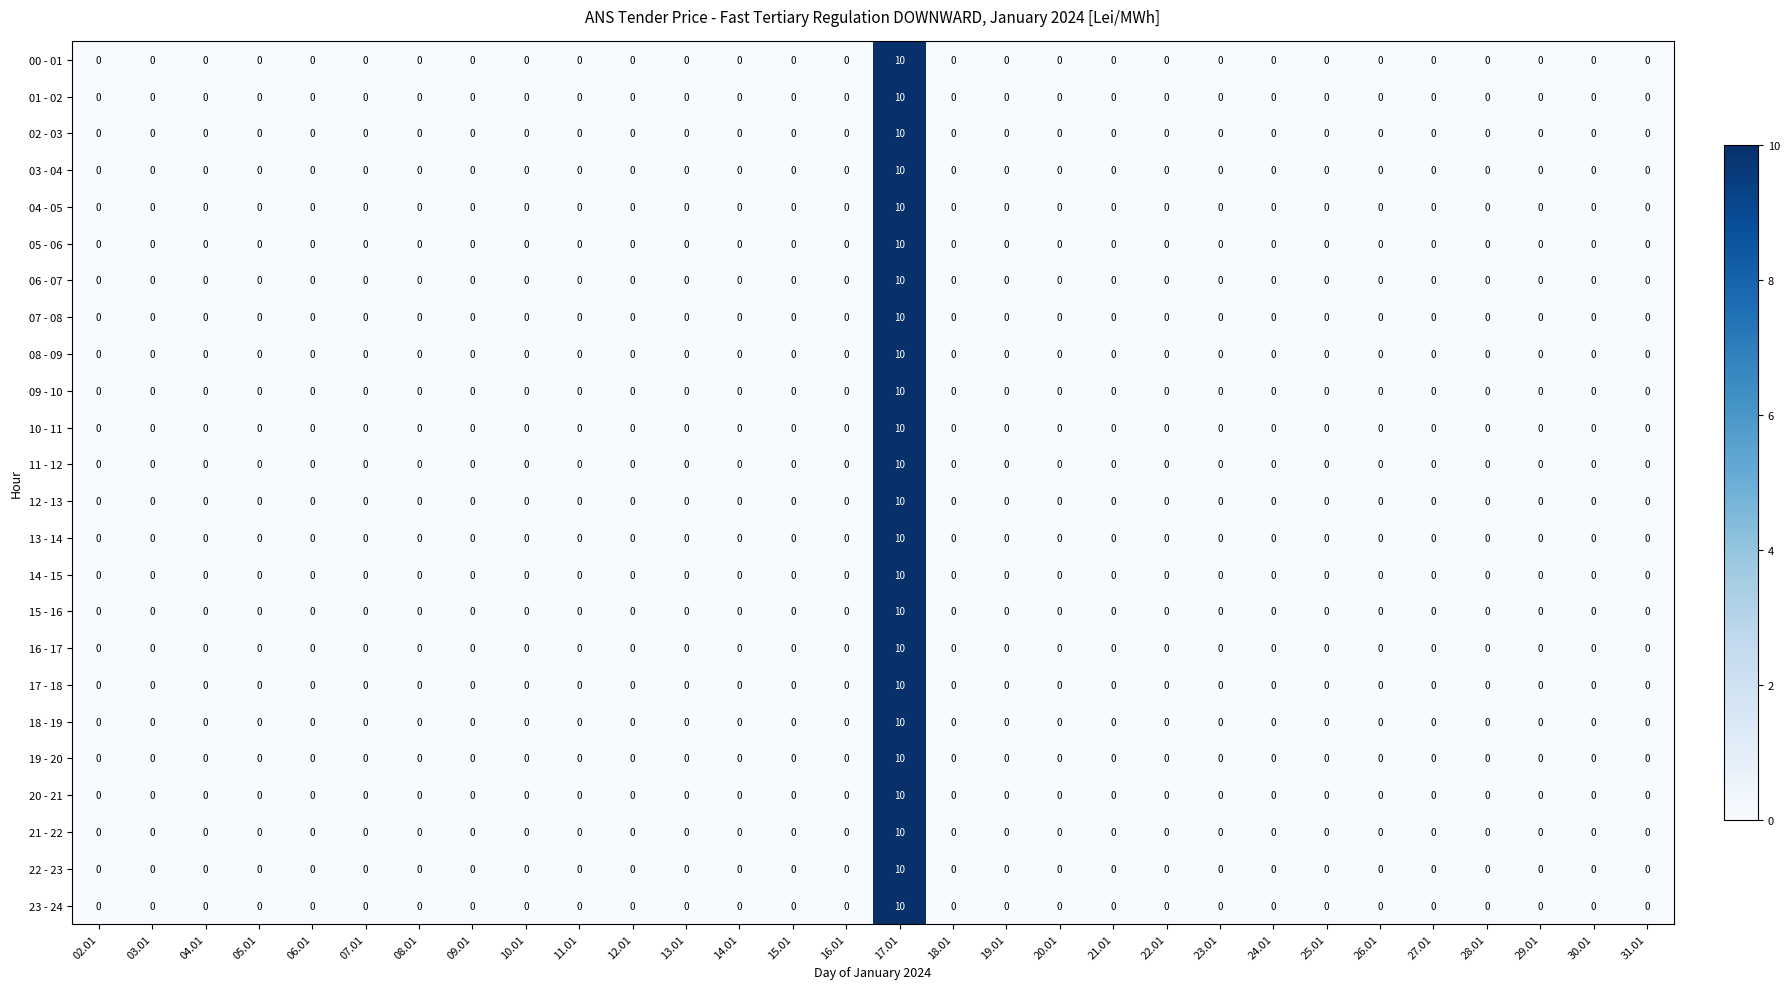

At which category is the sum across all series the highest?

17.01